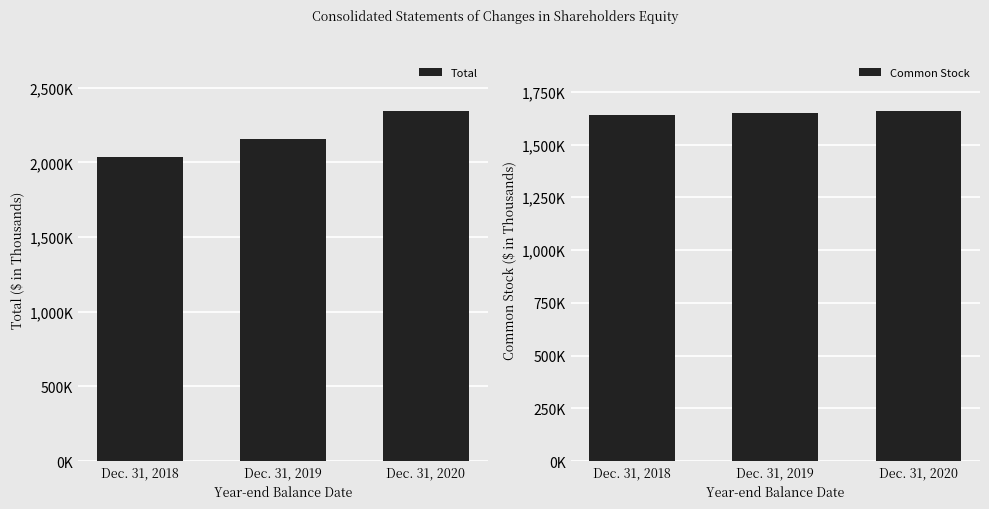

List the series in order of their peak value, lowest first.

Common Stock, Total